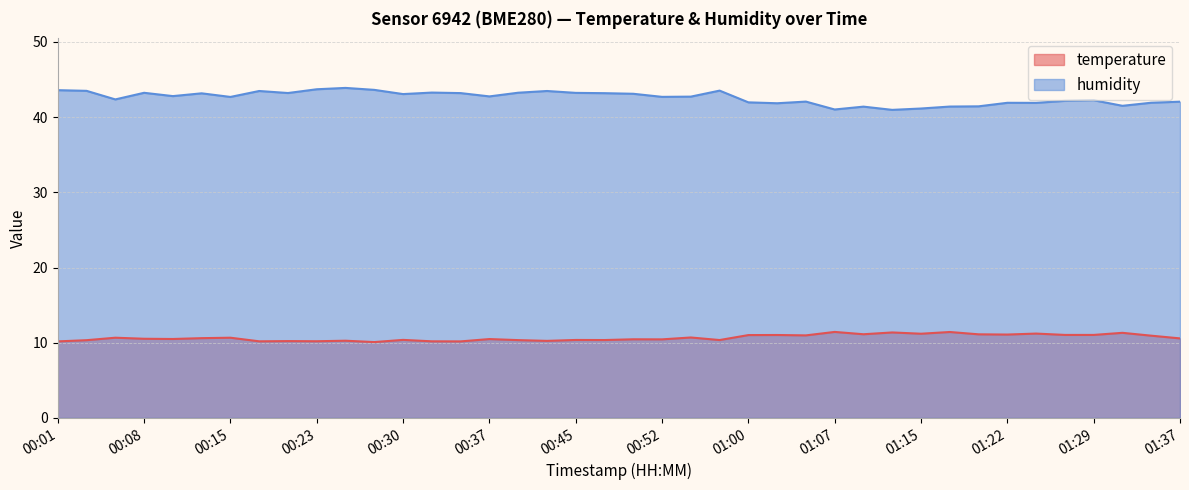

Which has a higher value, 00:08 or 01:22?

01:22